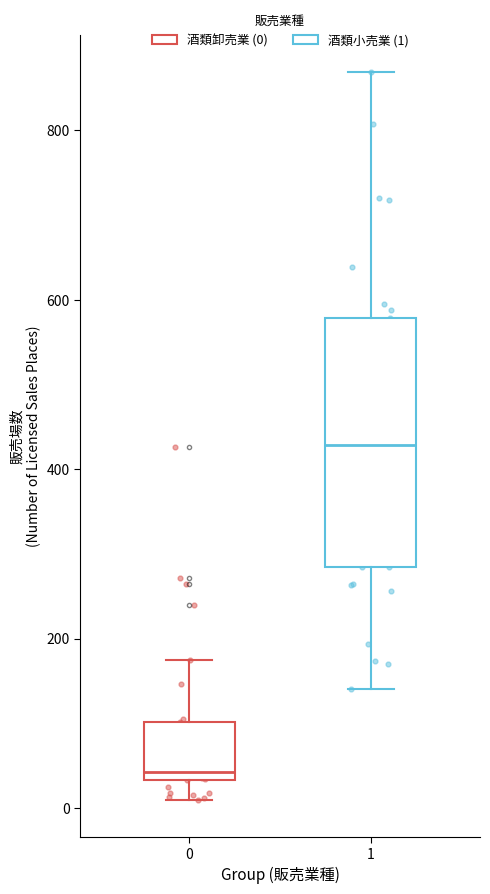

Reading left to right, read every box against the y-axis: the position of its median line, the range the box covers, and the ends of its whiskers. The values are not printed on the chart, so give them approximately, as read against the axis.

0: median 40 (just above the box's lower edge), box 40 to 100, whiskers 0 to 180
1: median 420, box 280 to 580, whiskers 140 to 860